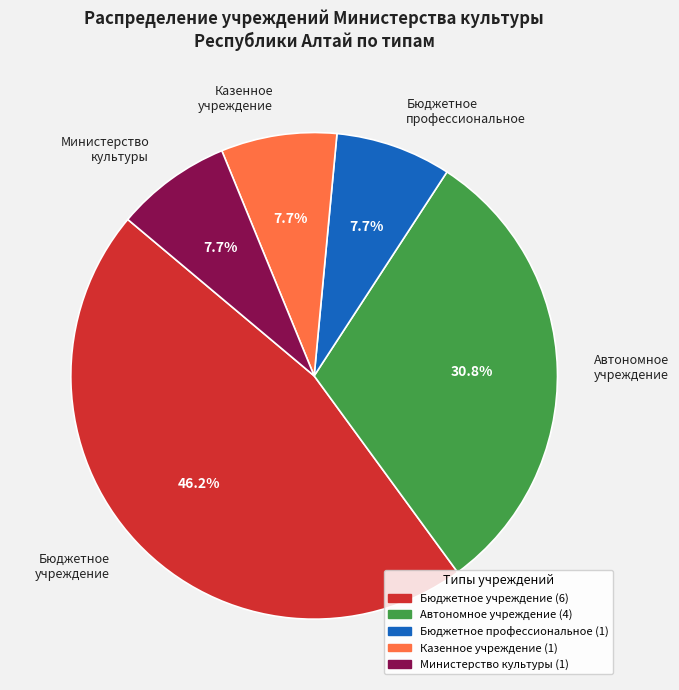

Which slice is the largest?

Бюджетное учреждение